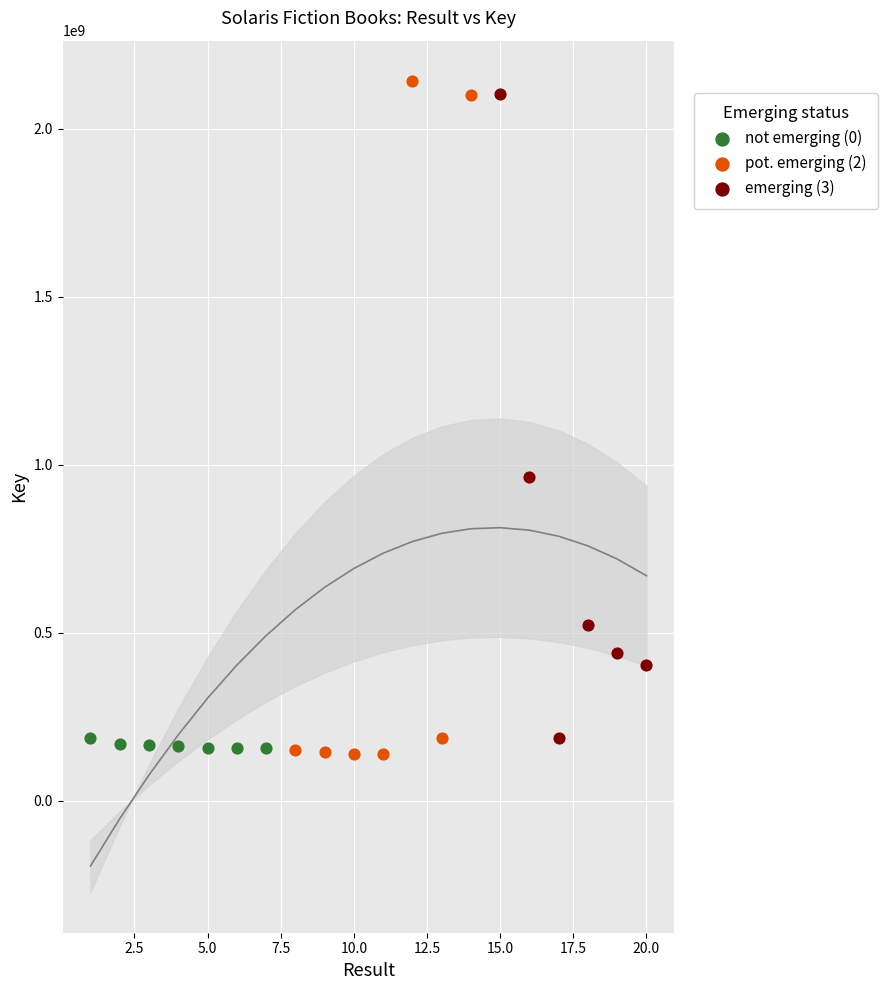

Which series has the widest spread of Y values?

pot. emerging (2)